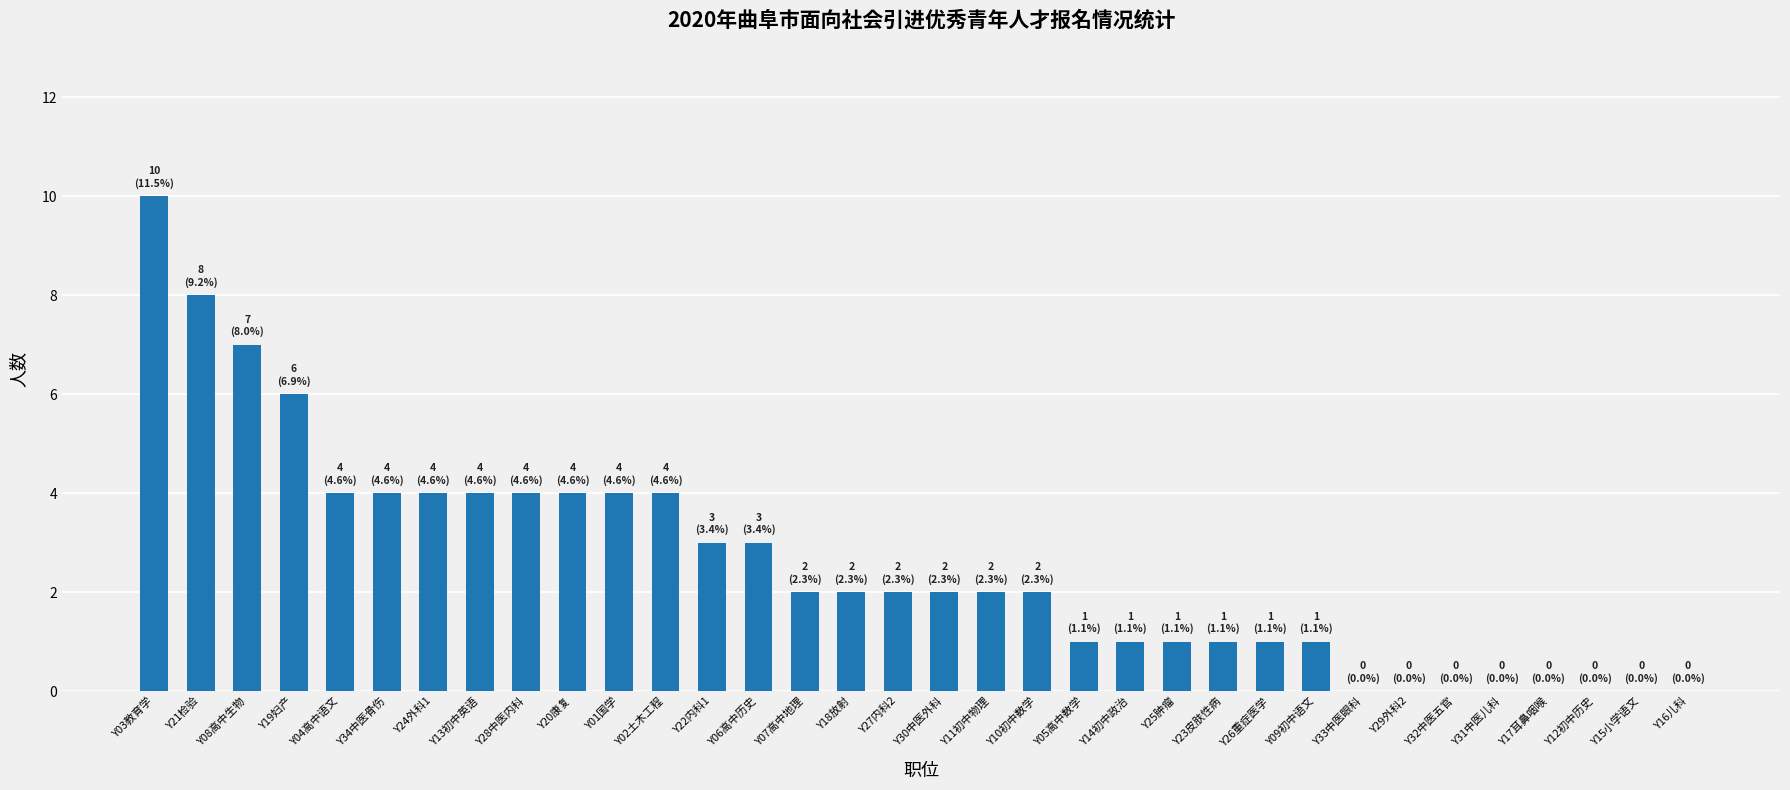

Count the number of categories in the chart.

34